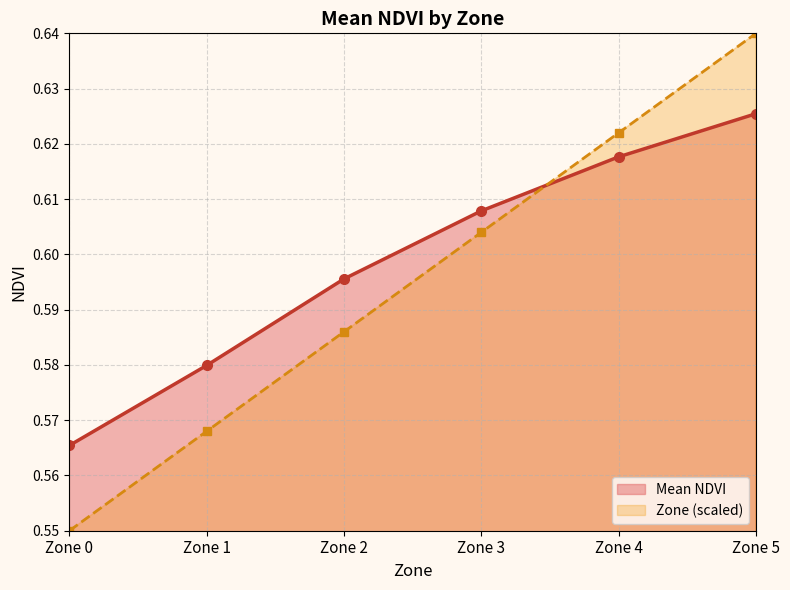

True or false: Mean NDVI and Zone intersect in this chart.

True